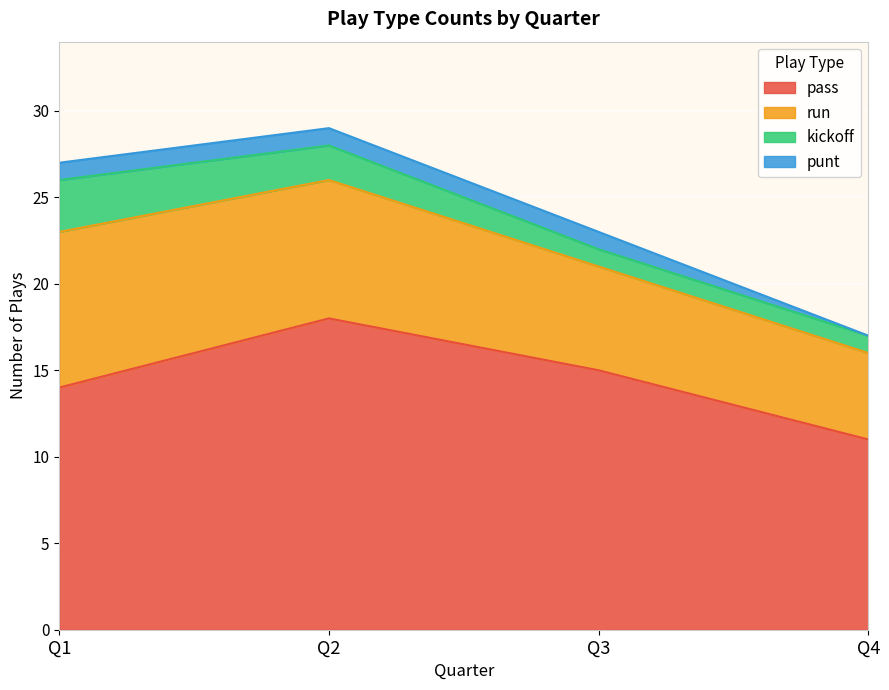

Count the number of data series in this chart.

4